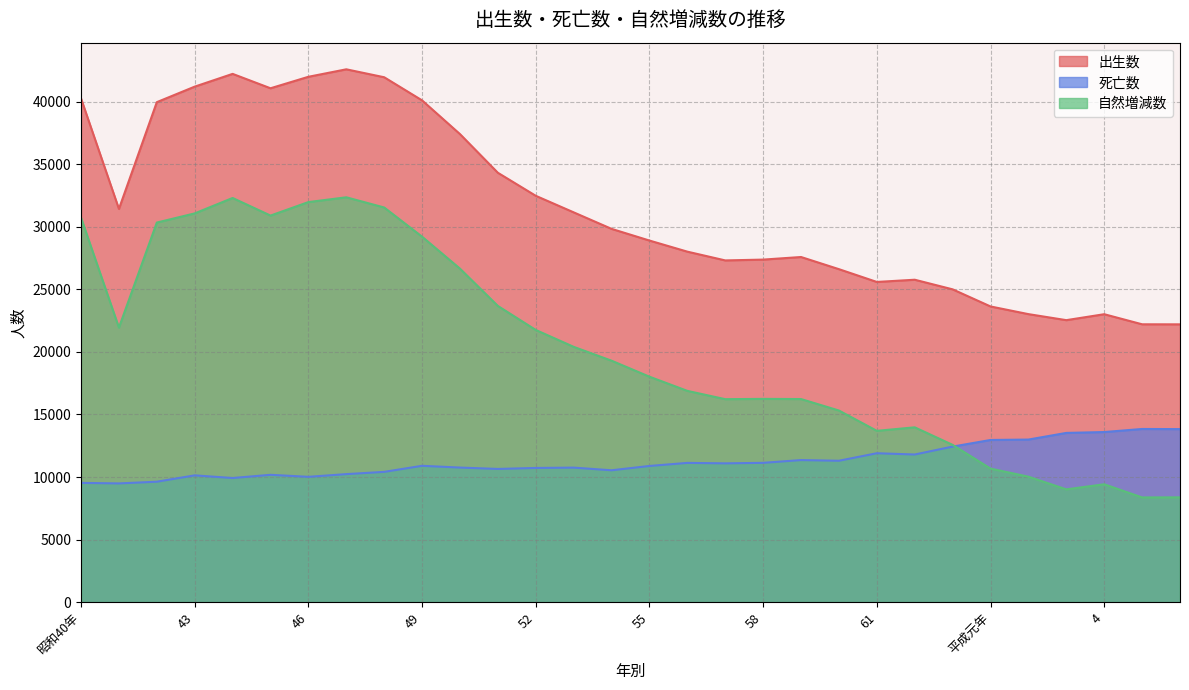

What is the approximate value of 死亡数 at 61, to the nearest 50?

11900